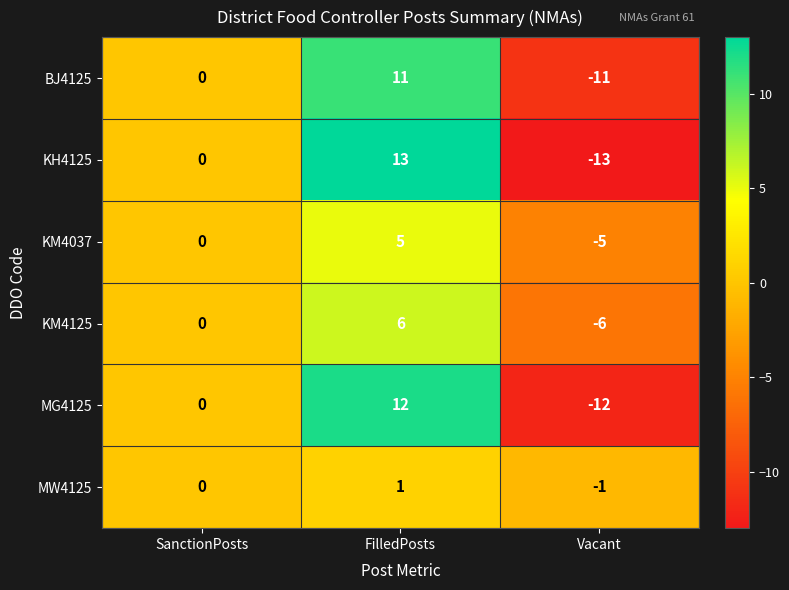

Reading right to left, extract all data points from this chart.

BJ4125: -11	11	0
KH4125: -13	13	0
KM4037: -5	5	0
KM4125: -6	6	0
MG4125: -12	12	0
MW4125: -1	1	0